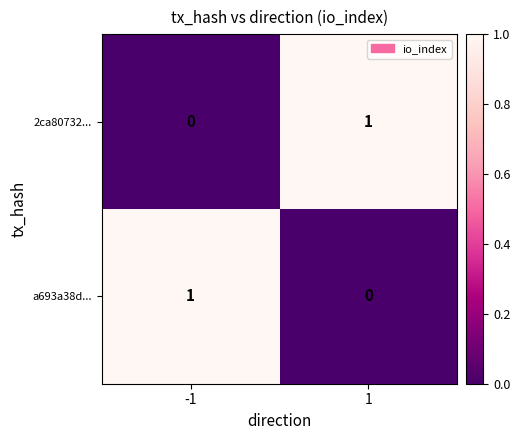

Is the value of a693a38d... at 1 greater than the value of 2ca80732... at 1?

No